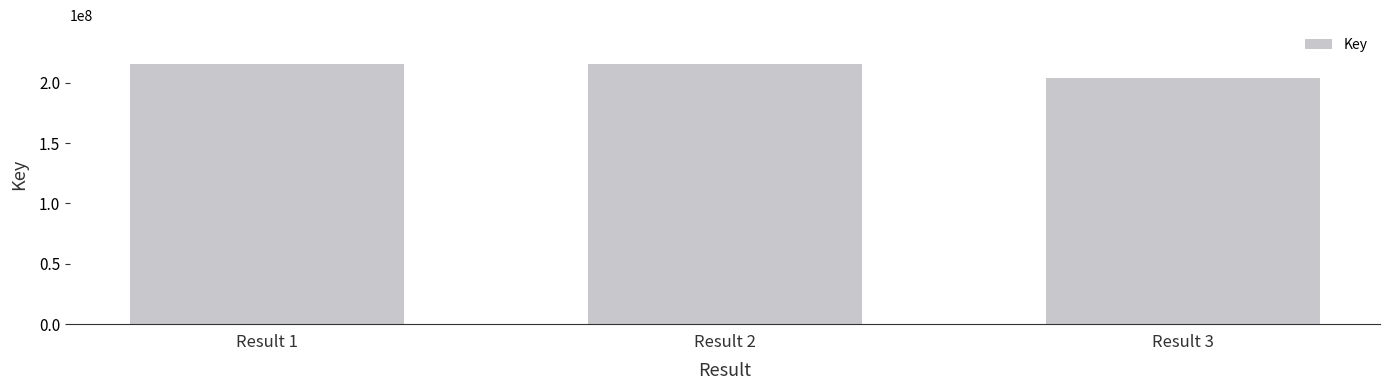

Where does the data first go above 215335822?

Result 1